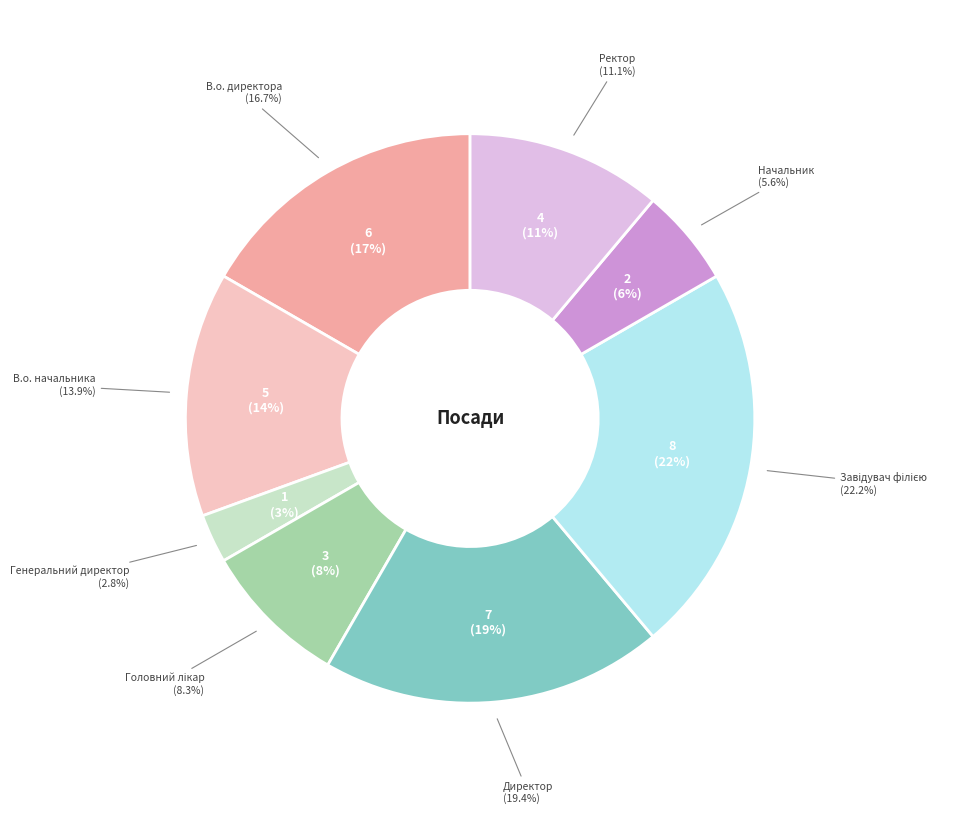

True or false: Директор accounts for 10% of the total.

False